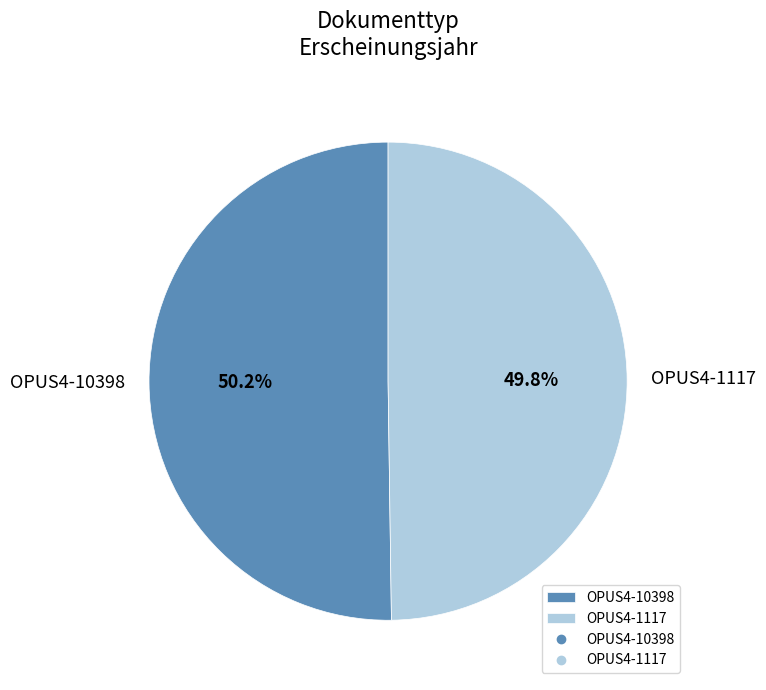

Is there a majority slice in this chart?

Yes